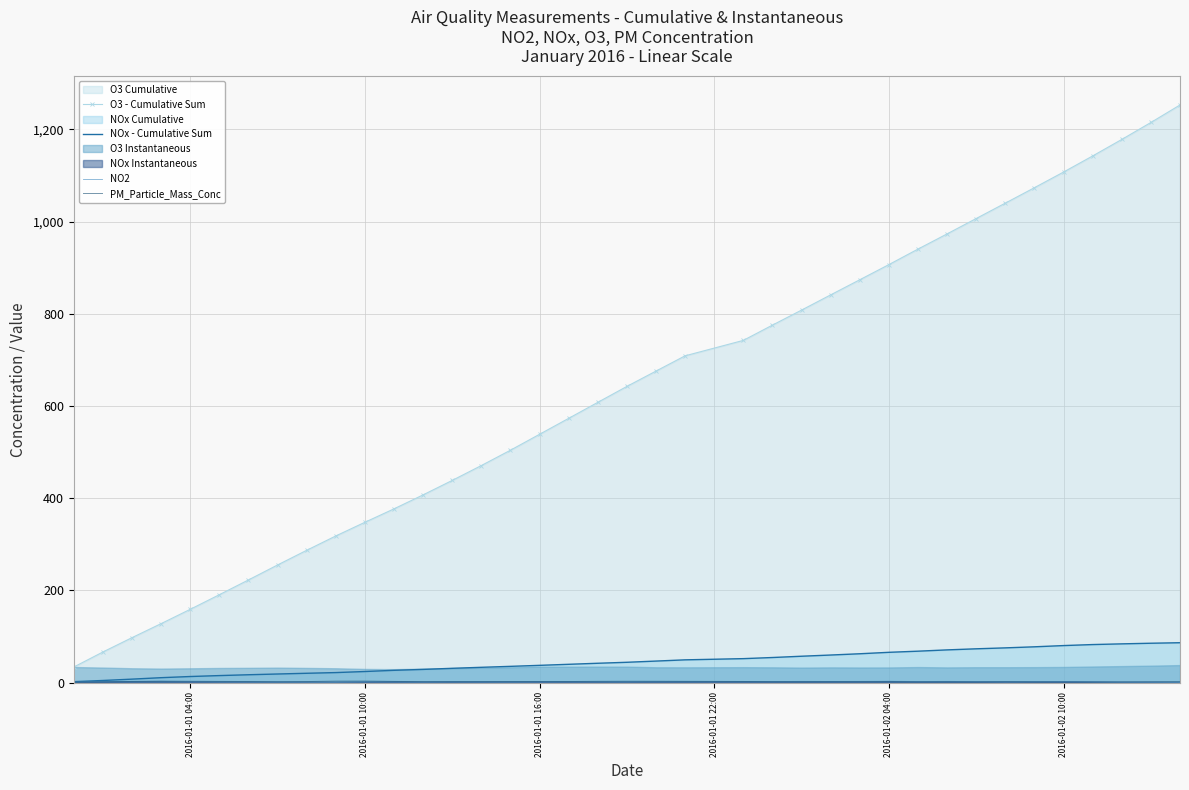

True or false: O3 - Cumulative Sum has a value of 538.5 at 2016-01-01 16:00.

True